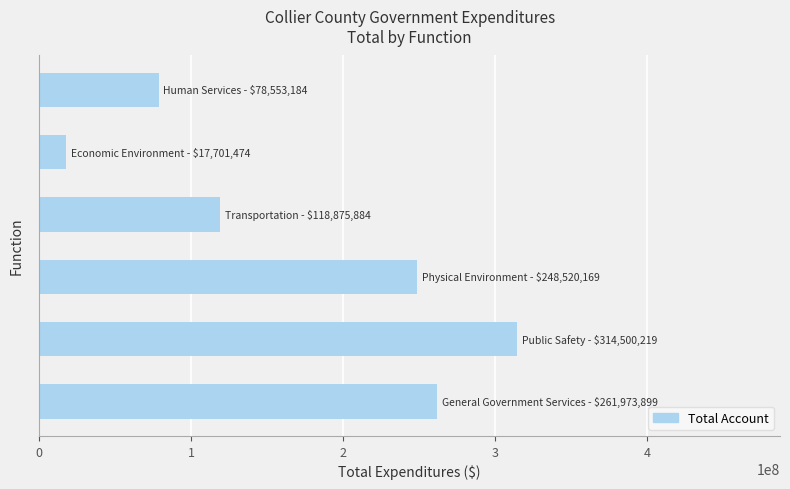

What is the greatest value displayed?

314500219